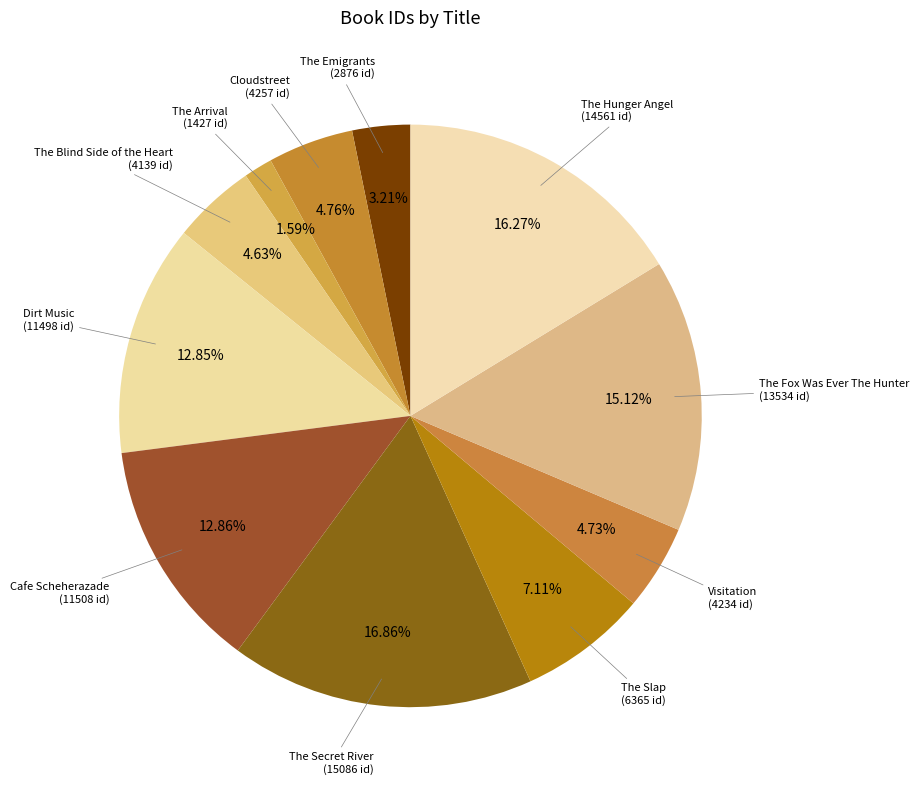

Rank the categories by value from highest to lowest.

The Secret River, The Hunger Angel, The Fox Was Ever The Hunter, Cafe Scheherazade, Dirt Music, The Slap, Cloudstreet, Visitation, The Blind Side of the Heart, The Emigrants, The Arrival